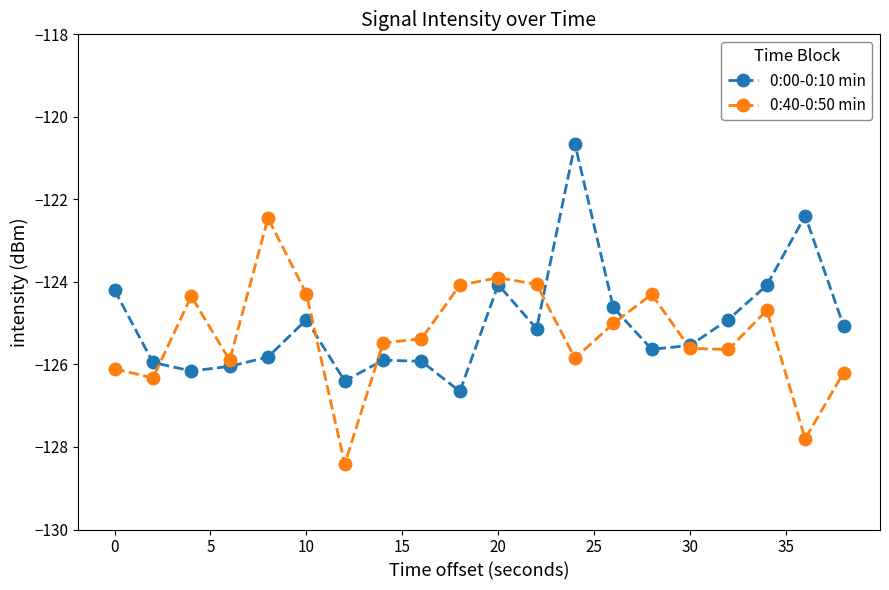

What is the greatest value displayed?

-120.7